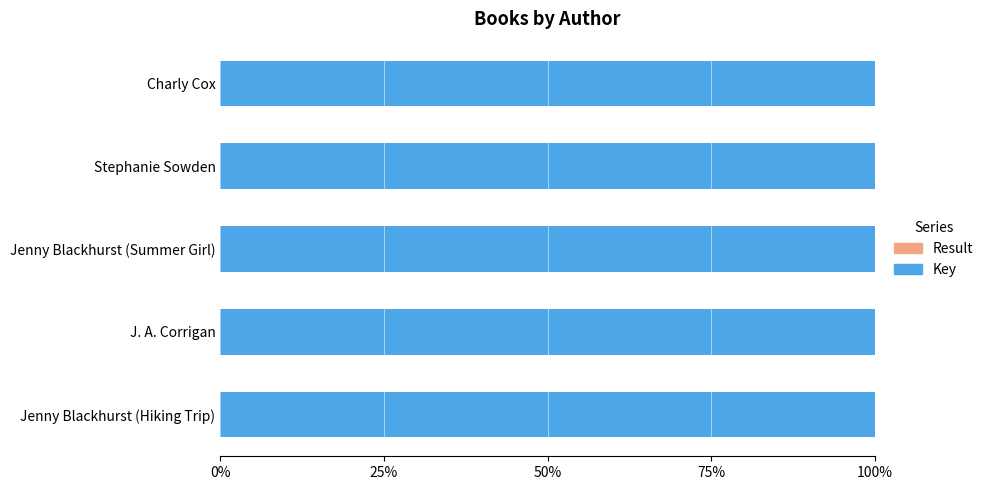

How many distinct data groups are displayed?

2